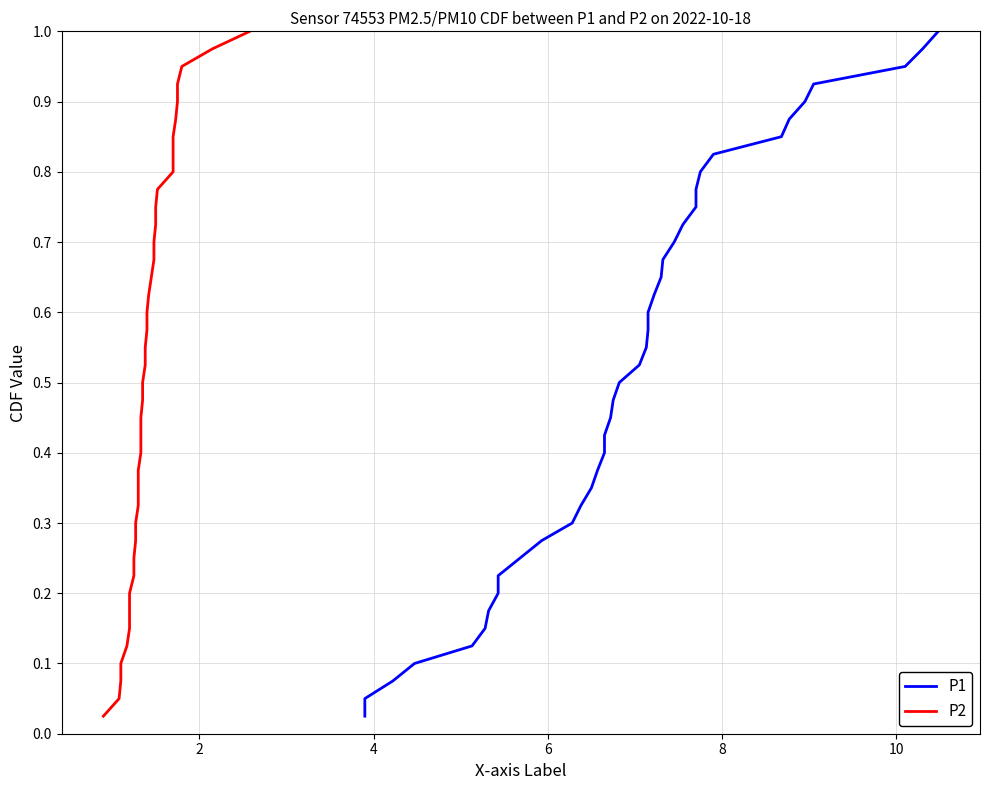

What is the maximum value for P2?

1.0